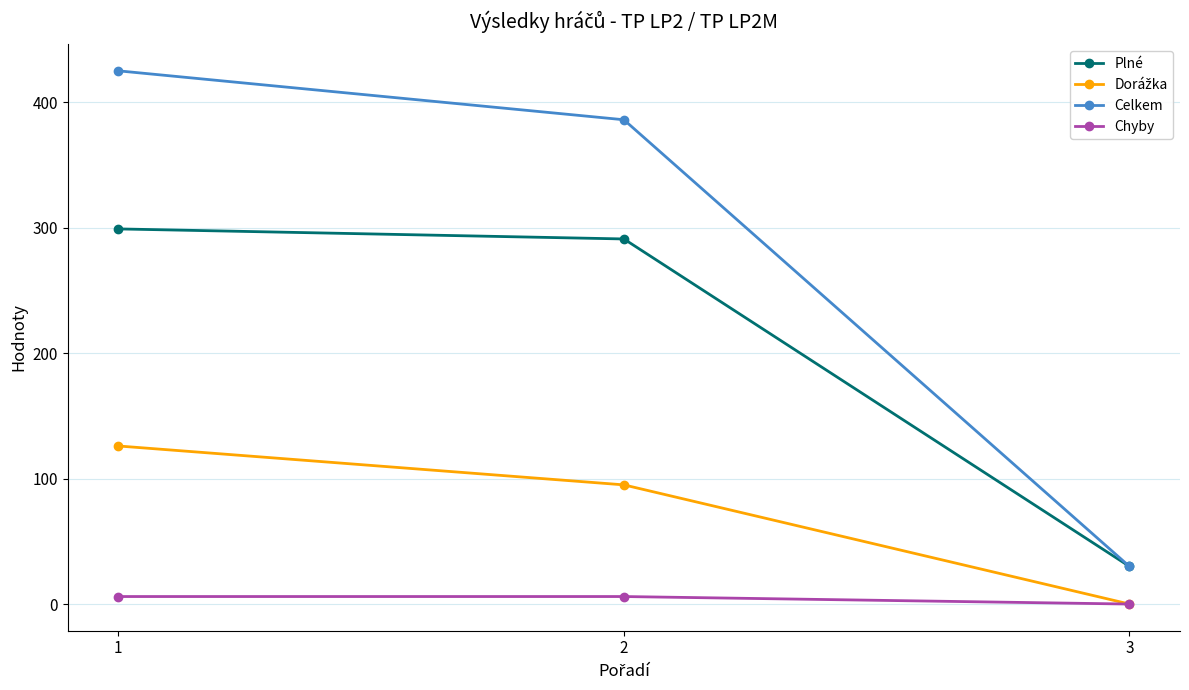

At how many categories does at least one series exceed 195?

2